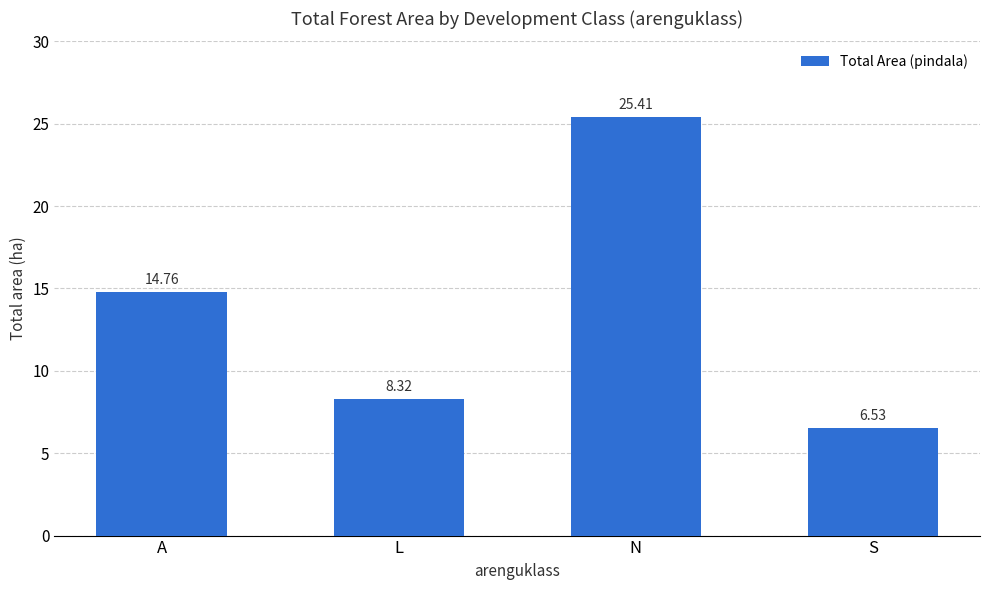

What is the difference between the values at L and N?

17.1